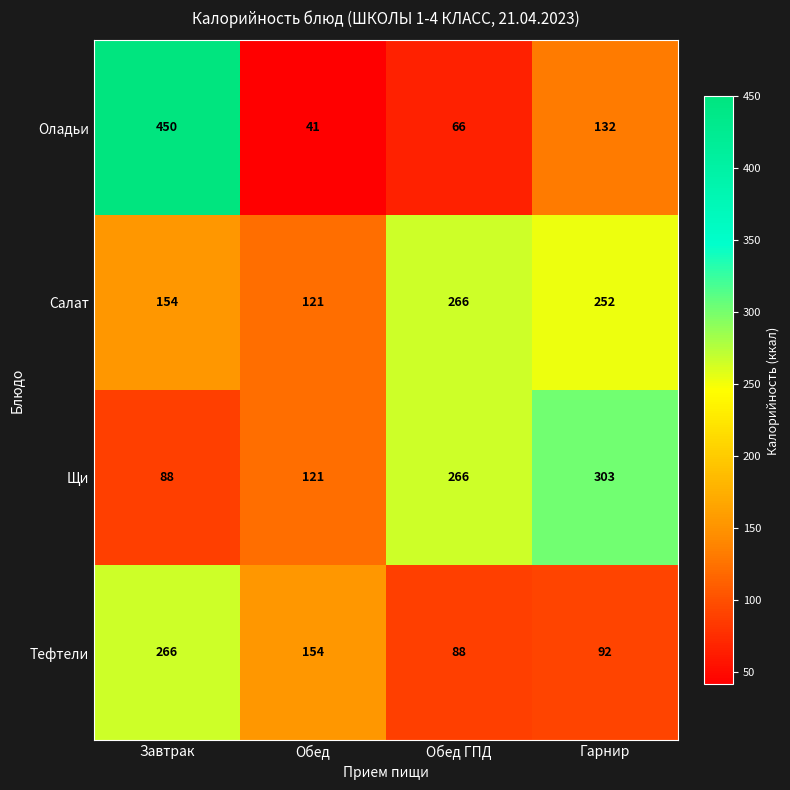

Reading left to right, transcribe all the data shown in this chart.

Оладьи: Завтрак=450	Обед=41	Обед ГПД=66	Гарнир=132
Салат: Завтрак=154	Обед=121	Обед ГПД=266	Гарнир=252
Щи: Завтрак=88	Обед=121	Обед ГПД=266	Гарнир=303
Тефтели: Завтрак=266	Обед=154	Обед ГПД=88	Гарнир=92